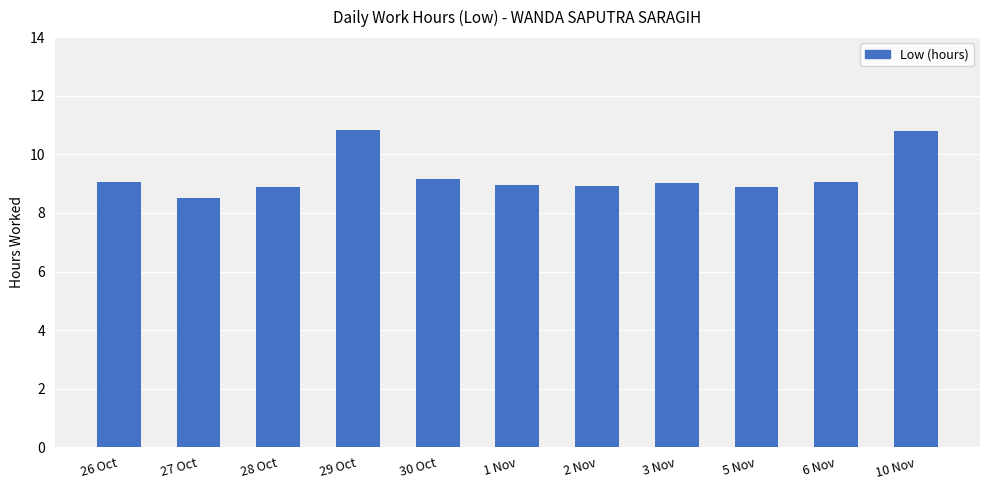

What is the change in value from 27 Oct to 6 Nov?

+0.6